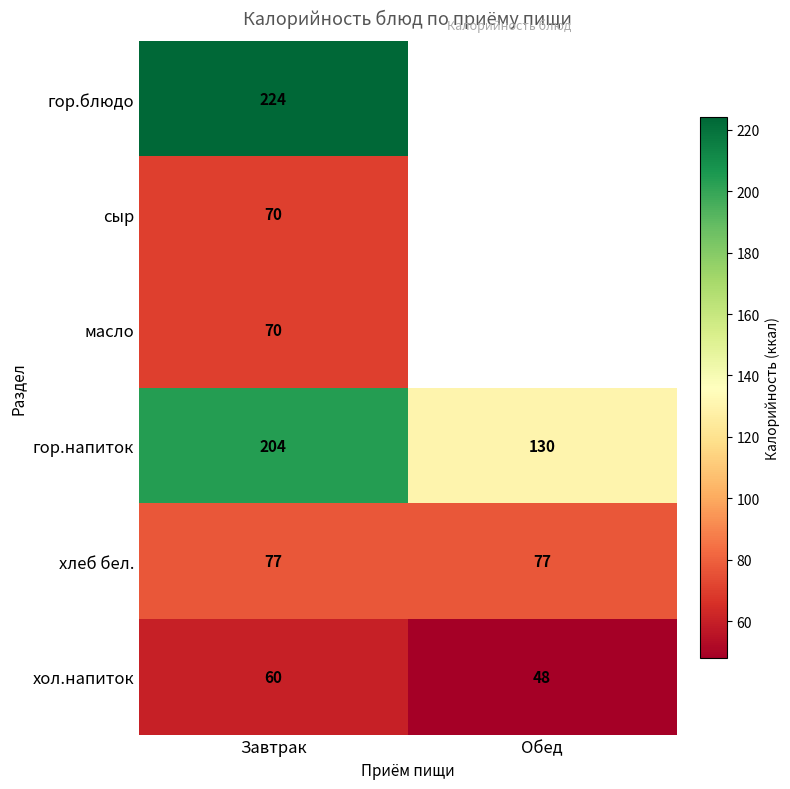

Is it true that хол.напиток equals 34 at Завтрак?

False